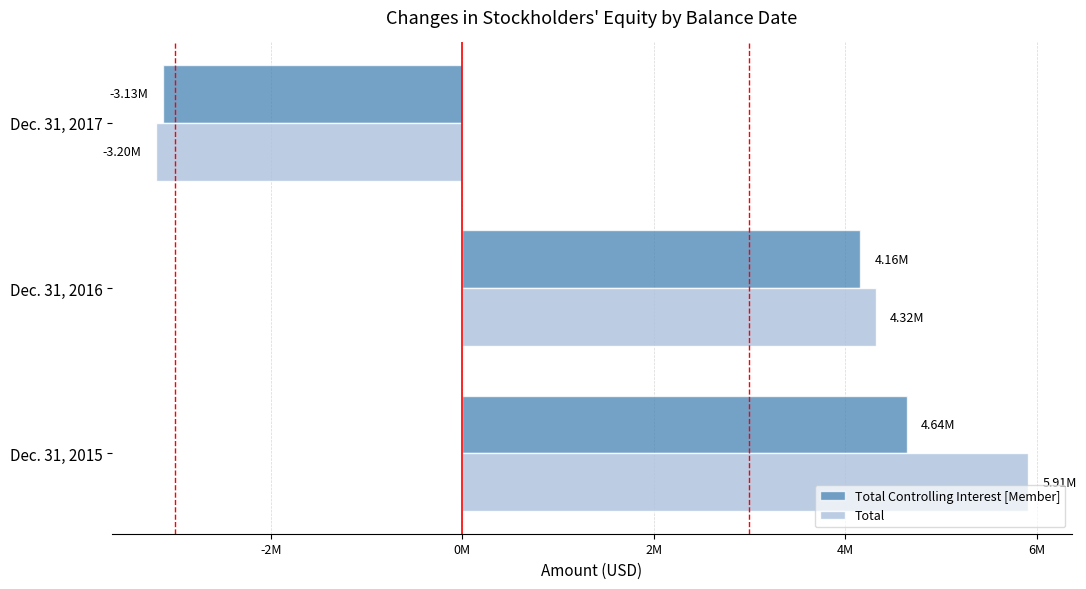

How many negative values does the Total Controlling Interest [Member] series have?

1